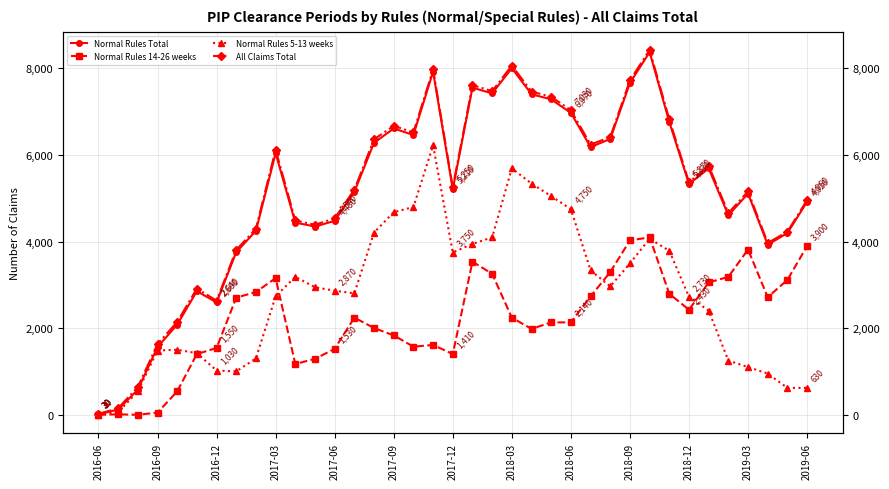

How many lines are shown in the chart?

4